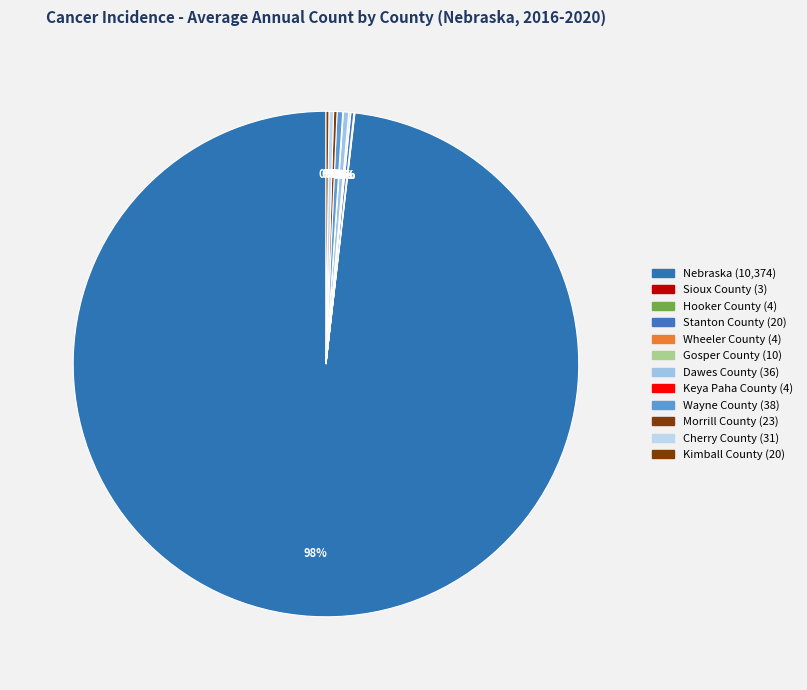

The Hooker County slice represents 10% of the pie. True or false?

False